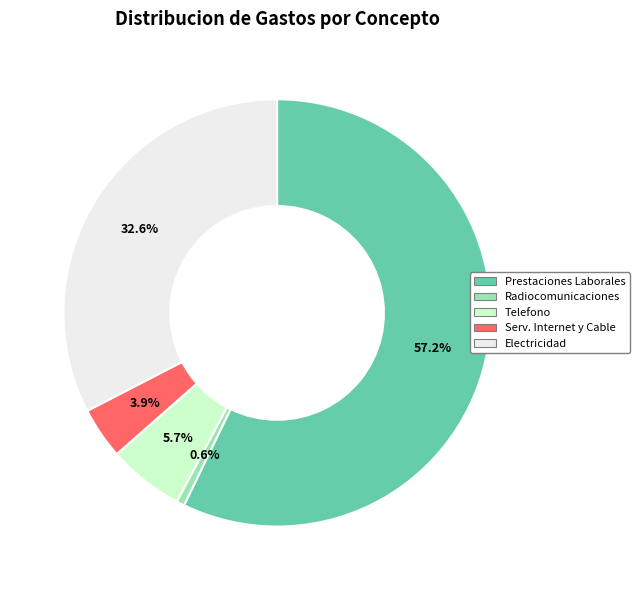

To the nearest percent, what is the difference between the largest and smallest slice percentages?

57%